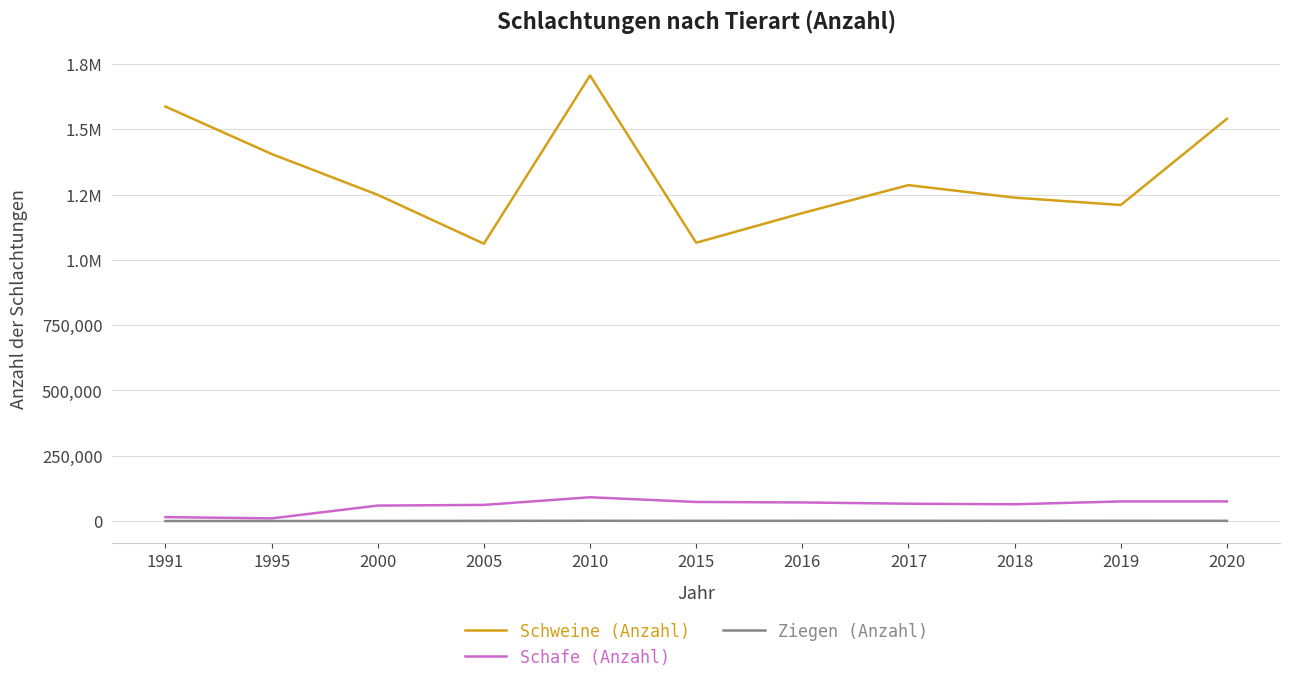

What is the sum of all Ziegen (Anzahl) values?

7338